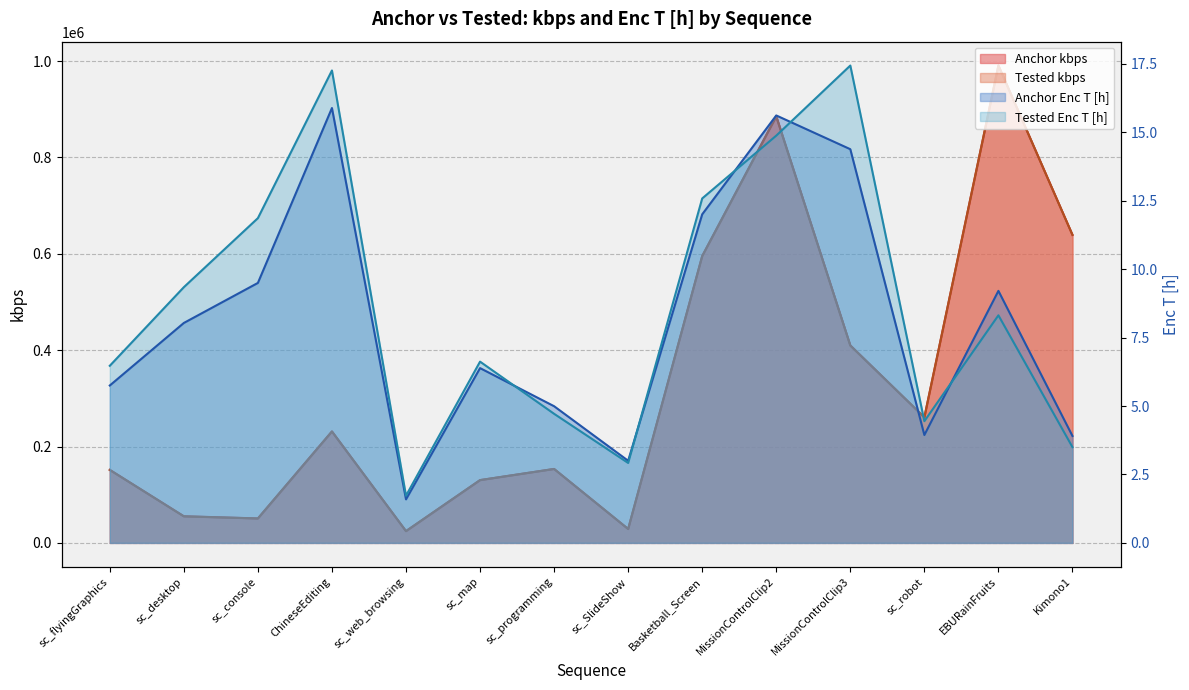

What are all the series names shown in the legend?

Anchor kbps, Anchor Enc T [h], Tested kbps, Tested Enc T [h]